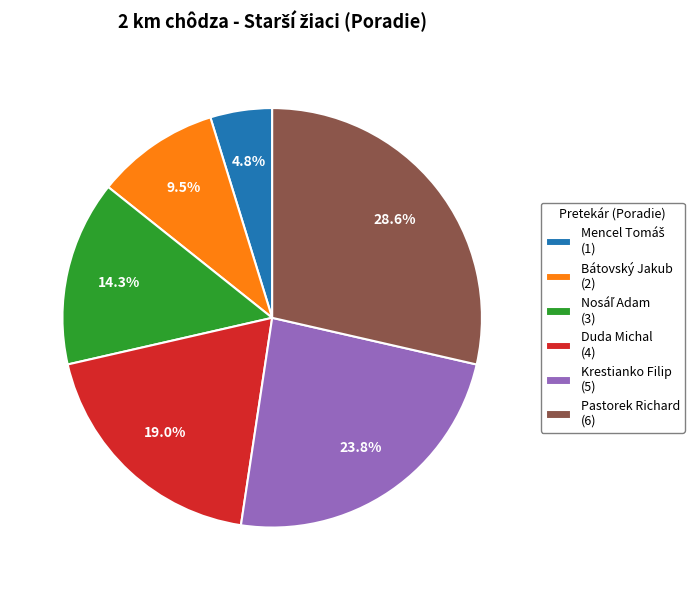

How many slices are in this pie chart?

6